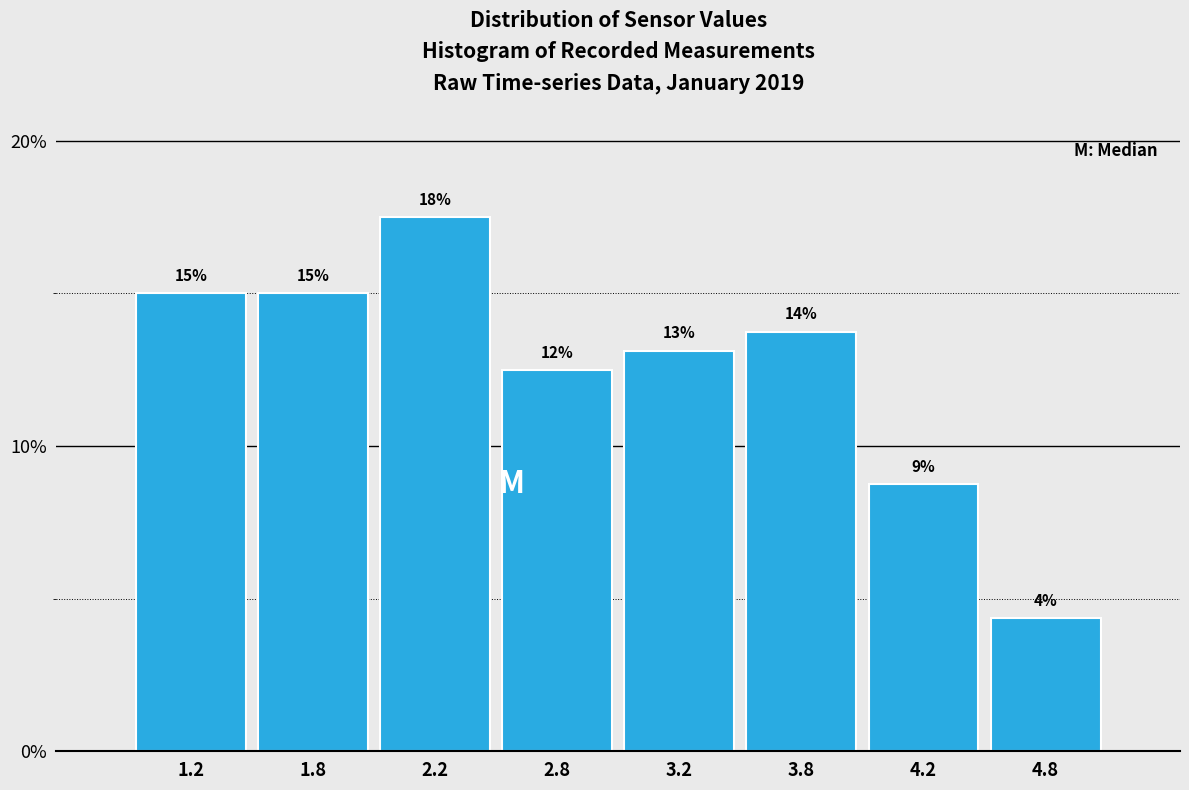

How many bars are there in total?

8